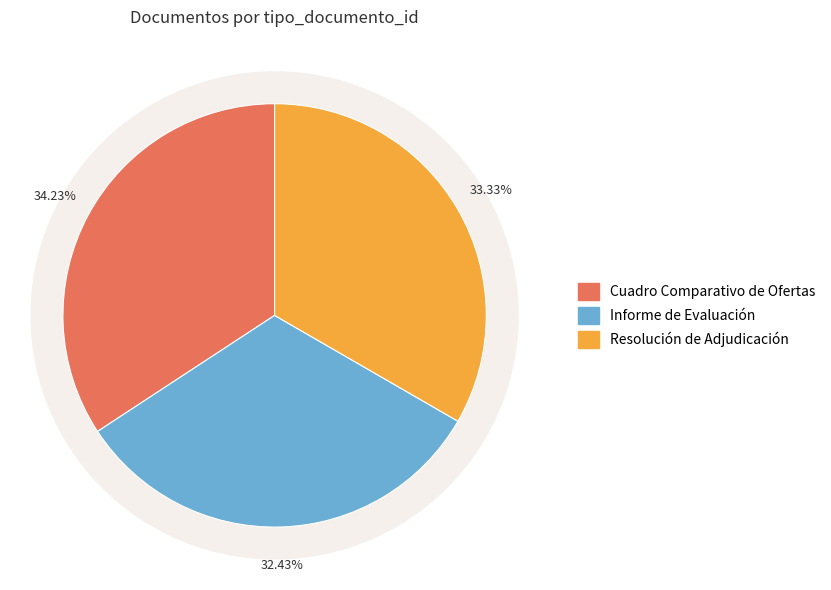

To the nearest percent, what is the combined percentage of Cuadro Comparativo de Ofertas and Informe de Evaluación?

67%